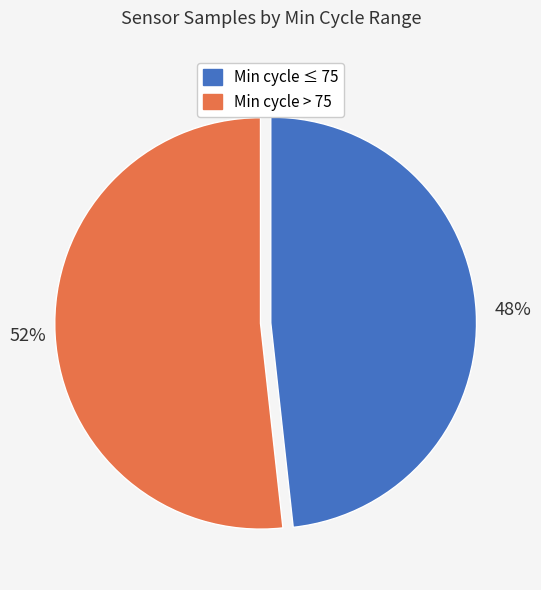

Which slice represents more than half of the pie?

Min cycle > 75